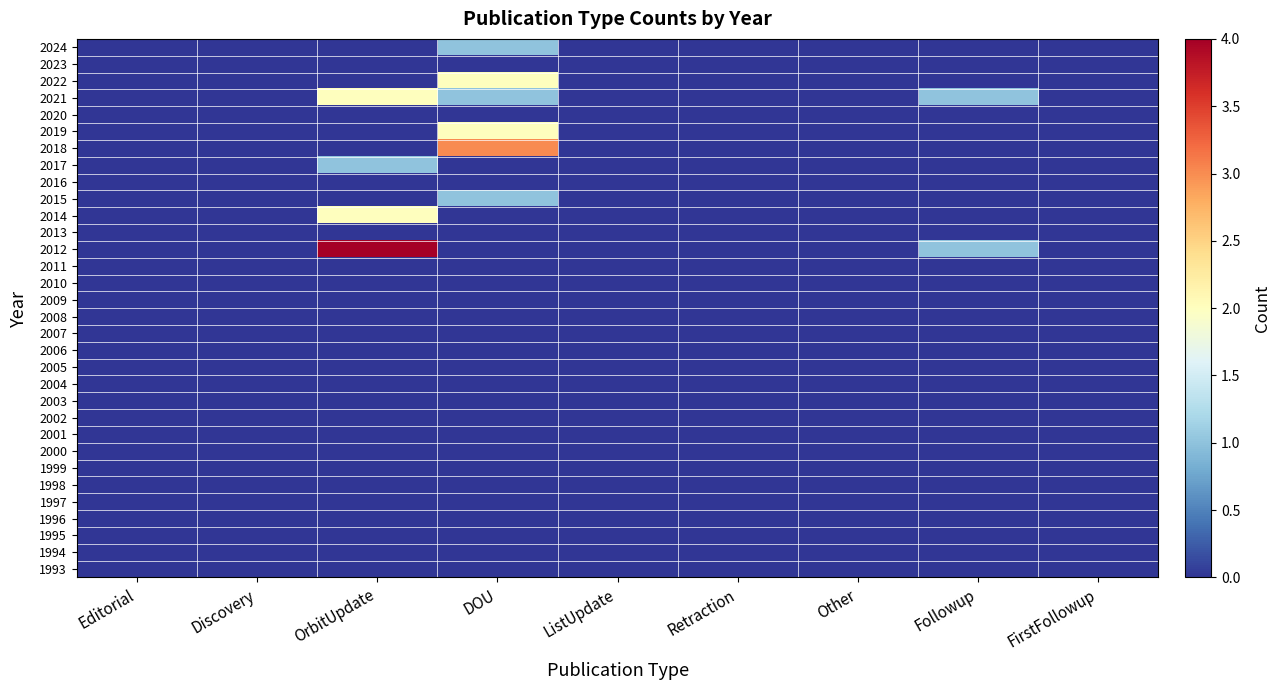

Reading left to right, list all the values displayed in this chart.

2024: Editorial=0	Discovery=0	OrbitUpdate=0	DOU=1	ListUpdate=0	Retraction=0	Other=0	Followup=0	FirstFollowup=0
2023: Editorial=0	Discovery=0	OrbitUpdate=0	DOU=0	ListUpdate=0	Retraction=0	Other=0	Followup=0	FirstFollowup=0
2022: Editorial=0	Discovery=0	OrbitUpdate=0	DOU=2	ListUpdate=0	Retraction=0	Other=0	Followup=0	FirstFollowup=0
2021: Editorial=0	Discovery=0	OrbitUpdate=2	DOU=1	ListUpdate=0	Retraction=0	Other=0	Followup=1	FirstFollowup=0
2020: Editorial=0	Discovery=0	OrbitUpdate=0	DOU=0	ListUpdate=0	Retraction=0	Other=0	Followup=0	FirstFollowup=0
2019: Editorial=0	Discovery=0	OrbitUpdate=0	DOU=2	ListUpdate=0	Retraction=0	Other=0	Followup=0	FirstFollowup=0
2018: Editorial=0	Discovery=0	OrbitUpdate=0	DOU=3	ListUpdate=0	Retraction=0	Other=0	Followup=0	FirstFollowup=0
2017: Editorial=0	Discovery=0	OrbitUpdate=1	DOU=0	ListUpdate=0	Retraction=0	Other=0	Followup=0	FirstFollowup=0
2016: Editorial=0	Discovery=0	OrbitUpdate=0	DOU=0	ListUpdate=0	Retraction=0	Other=0	Followup=0	FirstFollowup=0
2015: Editorial=0	Discovery=0	OrbitUpdate=0	DOU=1	ListUpdate=0	Retraction=0	Other=0	Followup=0	FirstFollowup=0
2014: Editorial=0	Discovery=0	OrbitUpdate=2	DOU=0	ListUpdate=0	Retraction=0	Other=0	Followup=0	FirstFollowup=0
2013: Editorial=0	Discovery=0	OrbitUpdate=0	DOU=0	ListUpdate=0	Retraction=0	Other=0	Followup=0	FirstFollowup=0
2012: Editorial=0	Discovery=0	OrbitUpdate=4	DOU=0	ListUpdate=0	Retraction=0	Other=0	Followup=1	FirstFollowup=0
2011: Editorial=0	Discovery=0	OrbitUpdate=0	DOU=0	ListUpdate=0	Retraction=0	Other=0	Followup=0	FirstFollowup=0
2010: Editorial=0	Discovery=0	OrbitUpdate=0	DOU=0	ListUpdate=0	Retraction=0	Other=0	Followup=0	FirstFollowup=0
2009: Editorial=0	Discovery=0	OrbitUpdate=0	DOU=0	ListUpdate=0	Retraction=0	Other=0	Followup=0	FirstFollowup=0
2008: Editorial=0	Discovery=0	OrbitUpdate=0	DOU=0	ListUpdate=0	Retraction=0	Other=0	Followup=0	FirstFollowup=0
2007: Editorial=0	Discovery=0	OrbitUpdate=0	DOU=0	ListUpdate=0	Retraction=0	Other=0	Followup=0	FirstFollowup=0
2006: Editorial=0	Discovery=0	OrbitUpdate=0	DOU=0	ListUpdate=0	Retraction=0	Other=0	Followup=0	FirstFollowup=0
2005: Editorial=0	Discovery=0	OrbitUpdate=0	DOU=0	ListUpdate=0	Retraction=0	Other=0	Followup=0	FirstFollowup=0
2004: Editorial=0	Discovery=0	OrbitUpdate=0	DOU=0	ListUpdate=0	Retraction=0	Other=0	Followup=0	FirstFollowup=0
2003: Editorial=0	Discovery=0	OrbitUpdate=0	DOU=0	ListUpdate=0	Retraction=0	Other=0	Followup=0	FirstFollowup=0
2002: Editorial=0	Discovery=0	OrbitUpdate=0	DOU=0	ListUpdate=0	Retraction=0	Other=0	Followup=0	FirstFollowup=0
2001: Editorial=0	Discovery=0	OrbitUpdate=0	DOU=0	ListUpdate=0	Retraction=0	Other=0	Followup=0	FirstFollowup=0
2000: Editorial=0	Discovery=0	OrbitUpdate=0	DOU=0	ListUpdate=0	Retraction=0	Other=0	Followup=0	FirstFollowup=0
1999: Editorial=0	Discovery=0	OrbitUpdate=0	DOU=0	ListUpdate=0	Retraction=0	Other=0	Followup=0	FirstFollowup=0
1998: Editorial=0	Discovery=0	OrbitUpdate=0	DOU=0	ListUpdate=0	Retraction=0	Other=0	Followup=0	FirstFollowup=0
1997: Editorial=0	Discovery=0	OrbitUpdate=0	DOU=0	ListUpdate=0	Retraction=0	Other=0	Followup=0	FirstFollowup=0
1996: Editorial=0	Discovery=0	OrbitUpdate=0	DOU=0	ListUpdate=0	Retraction=0	Other=0	Followup=0	FirstFollowup=0
1995: Editorial=0	Discovery=0	OrbitUpdate=0	DOU=0	ListUpdate=0	Retraction=0	Other=0	Followup=0	FirstFollowup=0
1994: Editorial=0	Discovery=0	OrbitUpdate=0	DOU=0	ListUpdate=0	Retraction=0	Other=0	Followup=0	FirstFollowup=0
1993: Editorial=0	Discovery=0	OrbitUpdate=0	DOU=0	ListUpdate=0	Retraction=0	Other=0	Followup=0	FirstFollowup=0